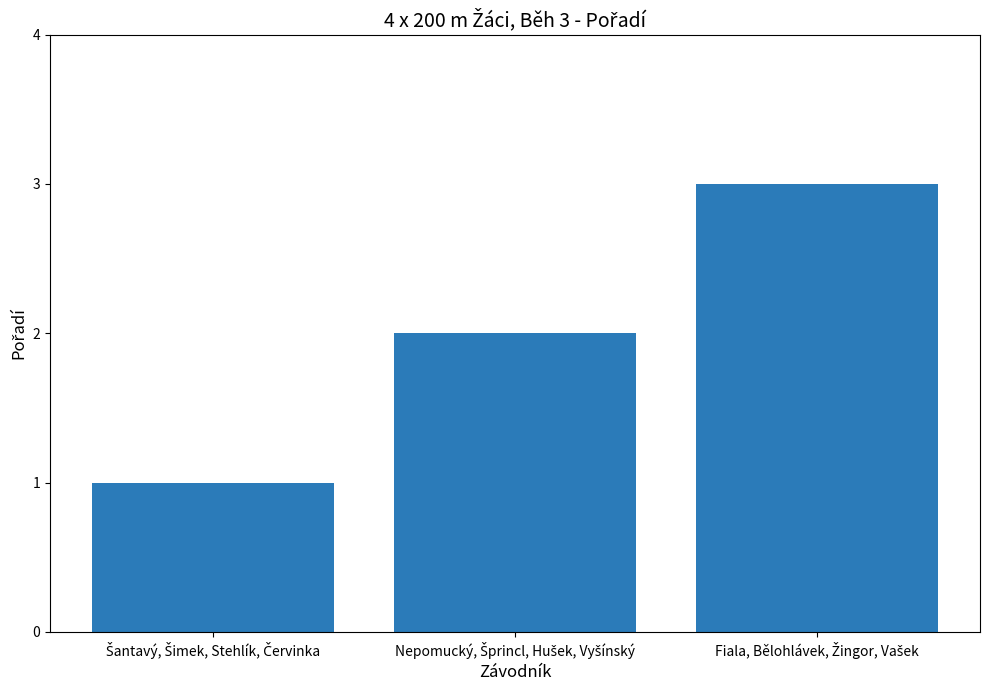

What is the greatest value displayed?

3